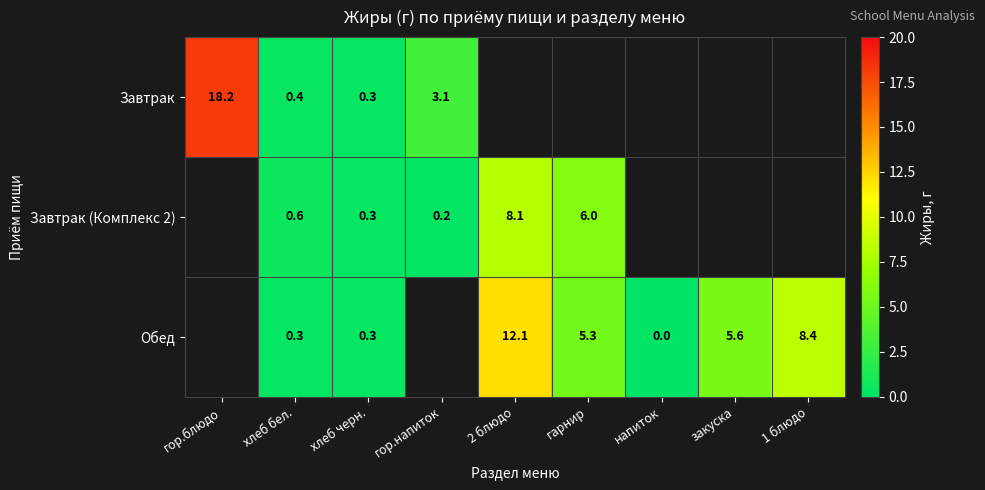

Is it true that Завтрак (Комплекс 2) equals 6.0 at гарнир?

True